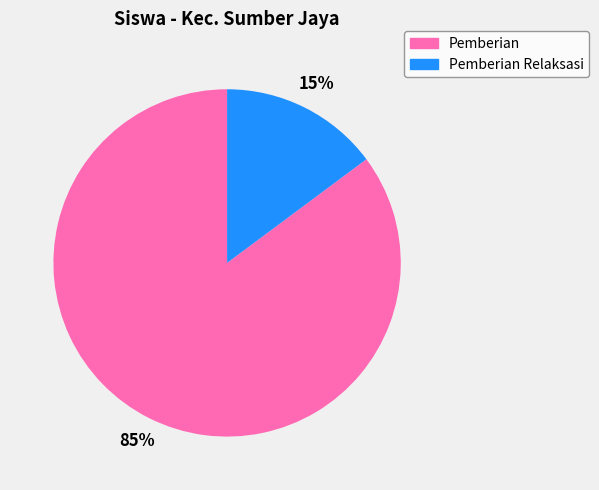

To the nearest percent, what is the average slice percentage?

50%